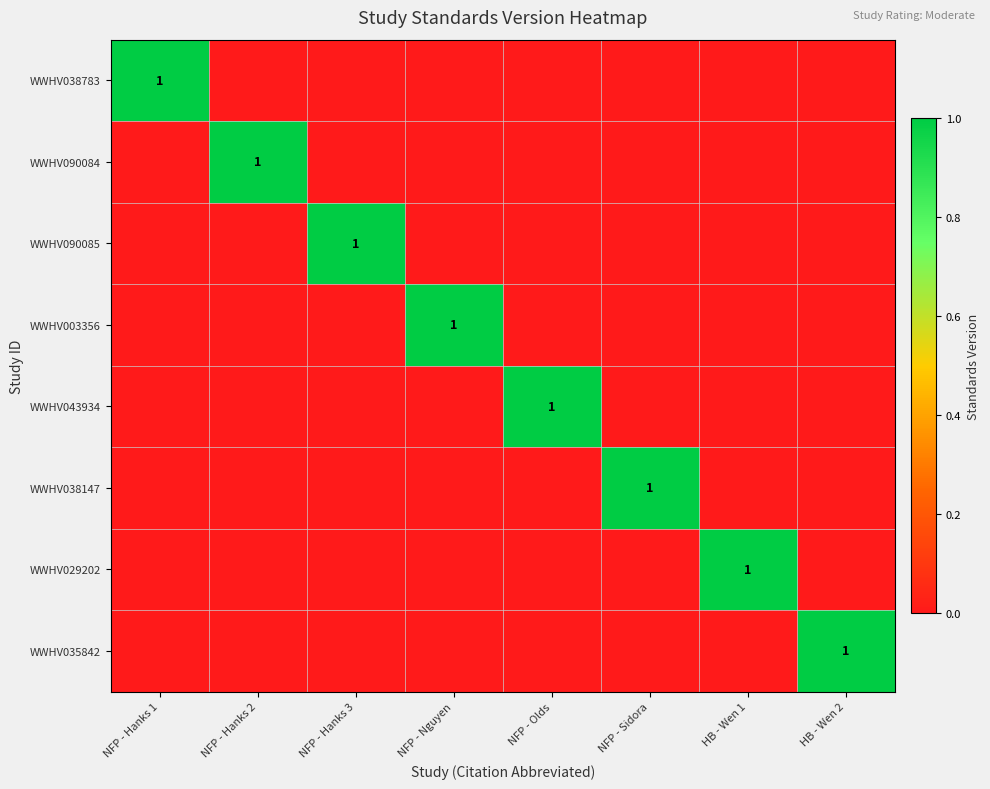

How many distinct data groups are displayed?

8